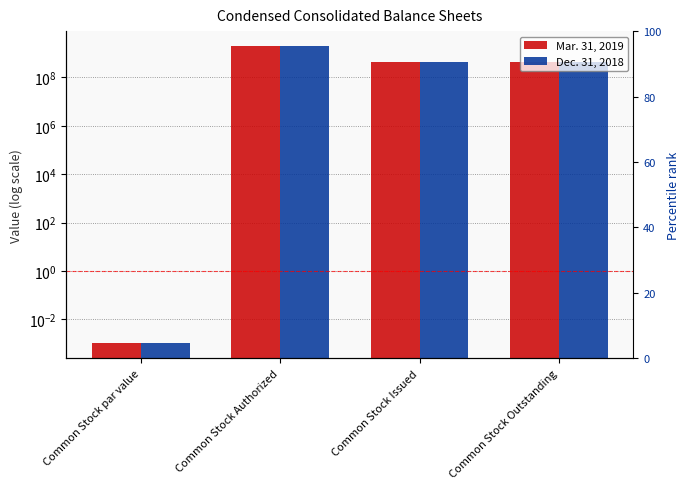

How many data points in Dec. 31, 2018 are above 434073648?

1